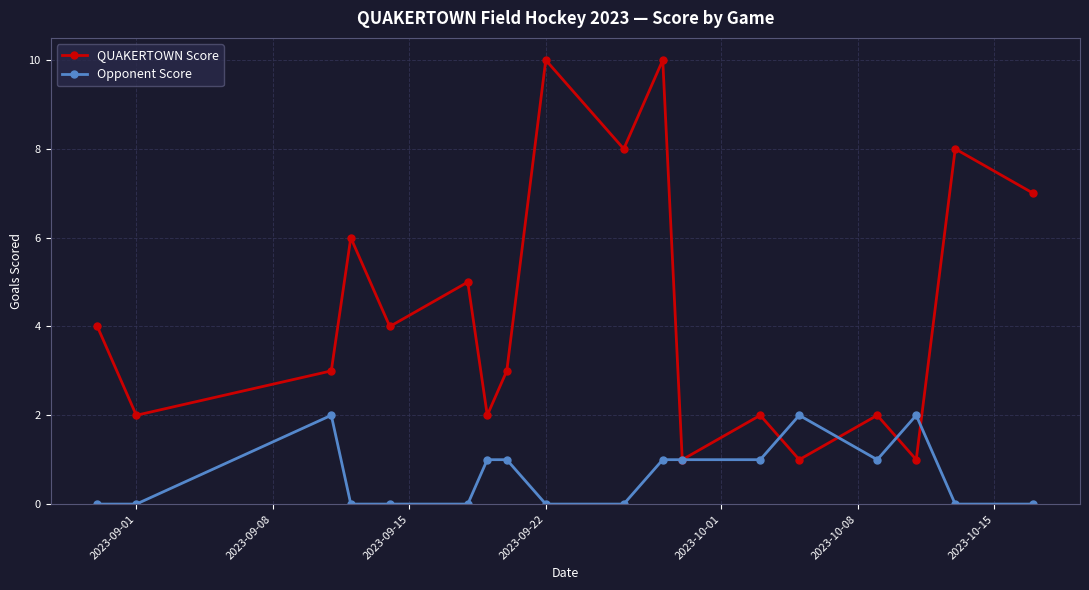

Which series has the largest total across all categories?

QUAKERTOWN Score